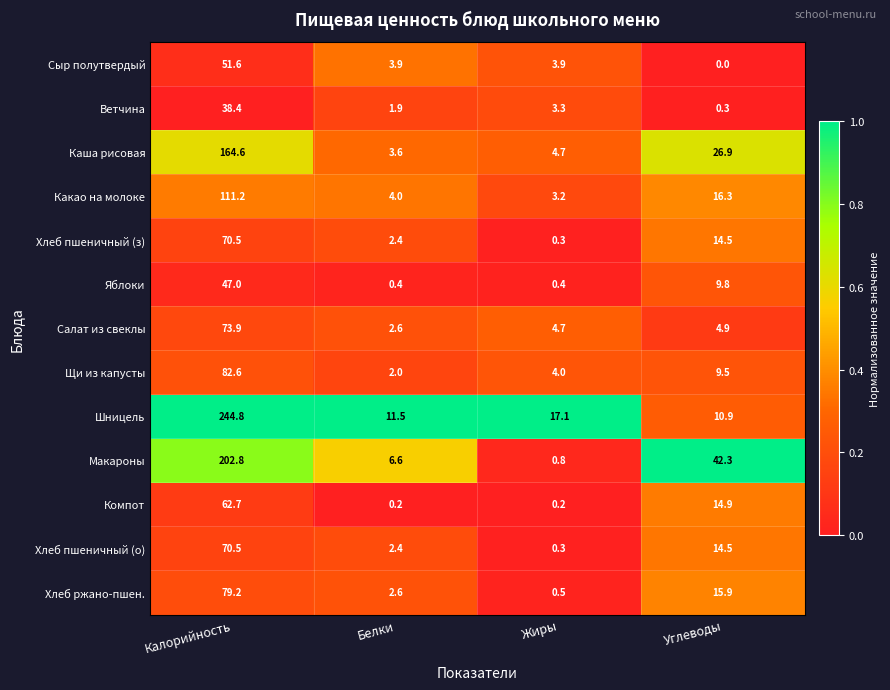

What is the approximate value of Компот at Калорийность?

62.7